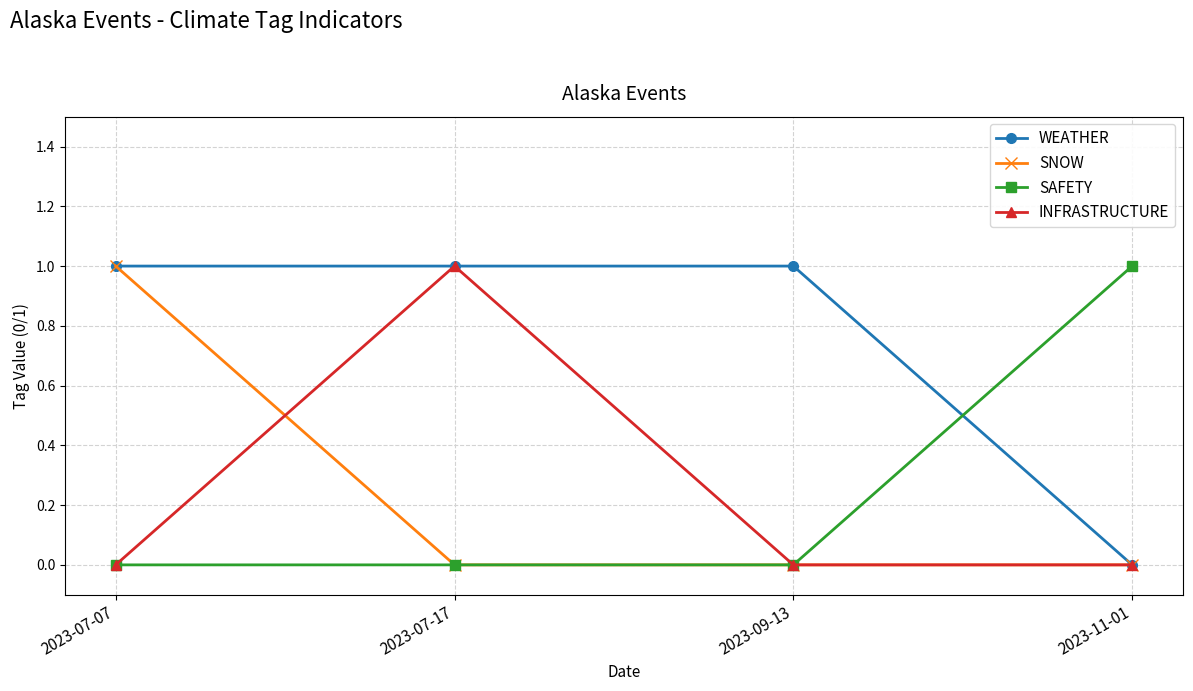

How many distinct data groups are displayed?

4